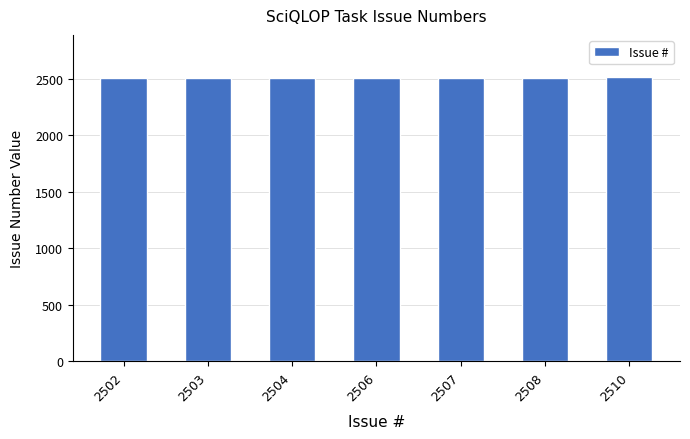

What is the difference between the maximum and minimum values?

8